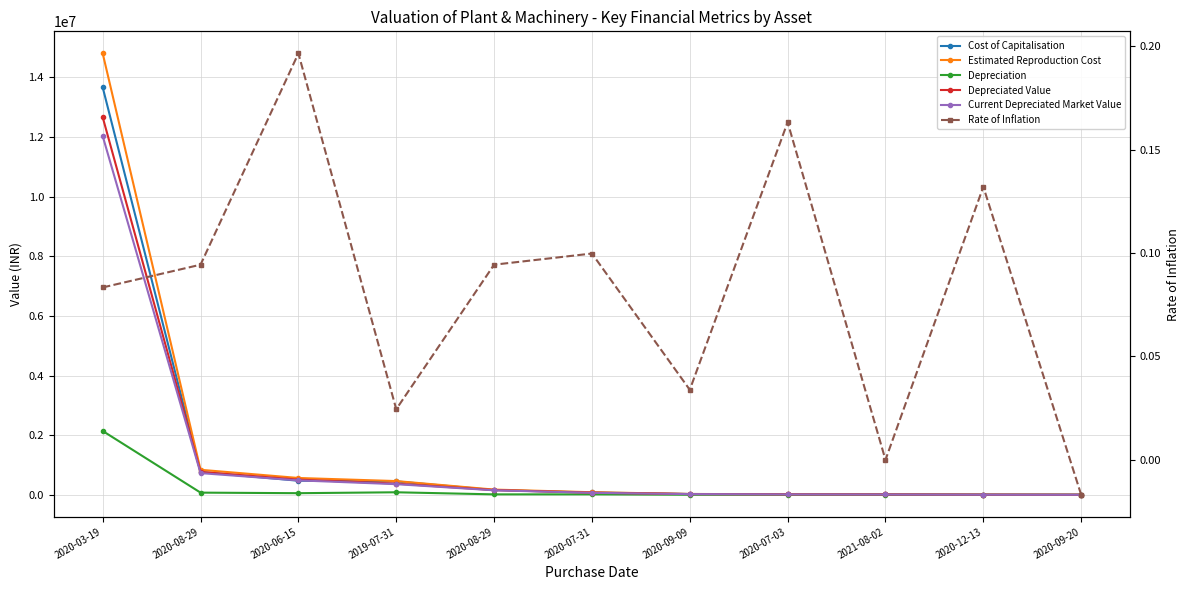

What is the label of the 3rd point from the right?

2021-08-02